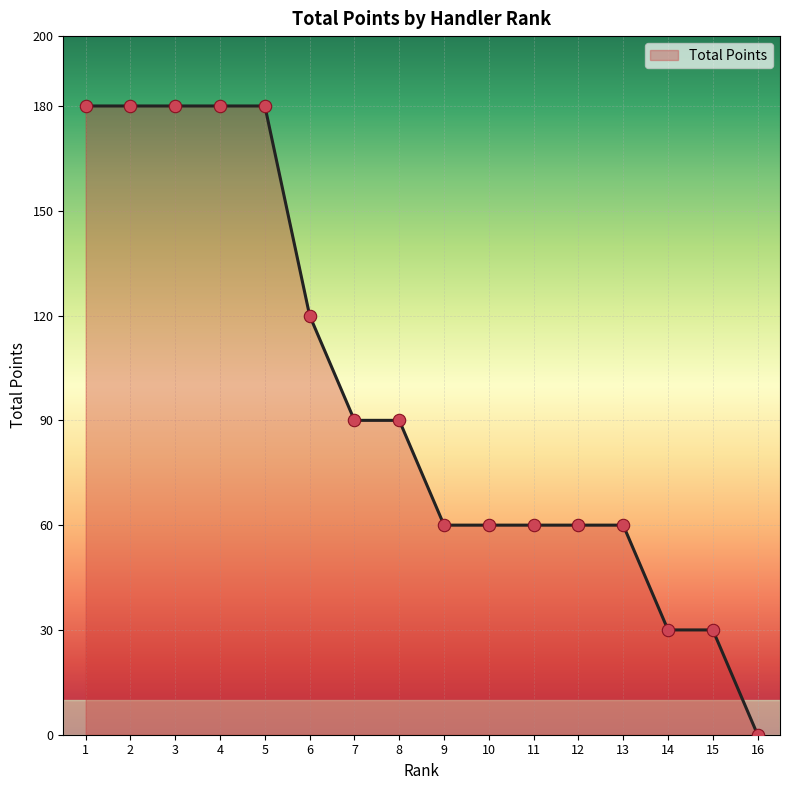

What is the change in value from 12 to 15?

-30